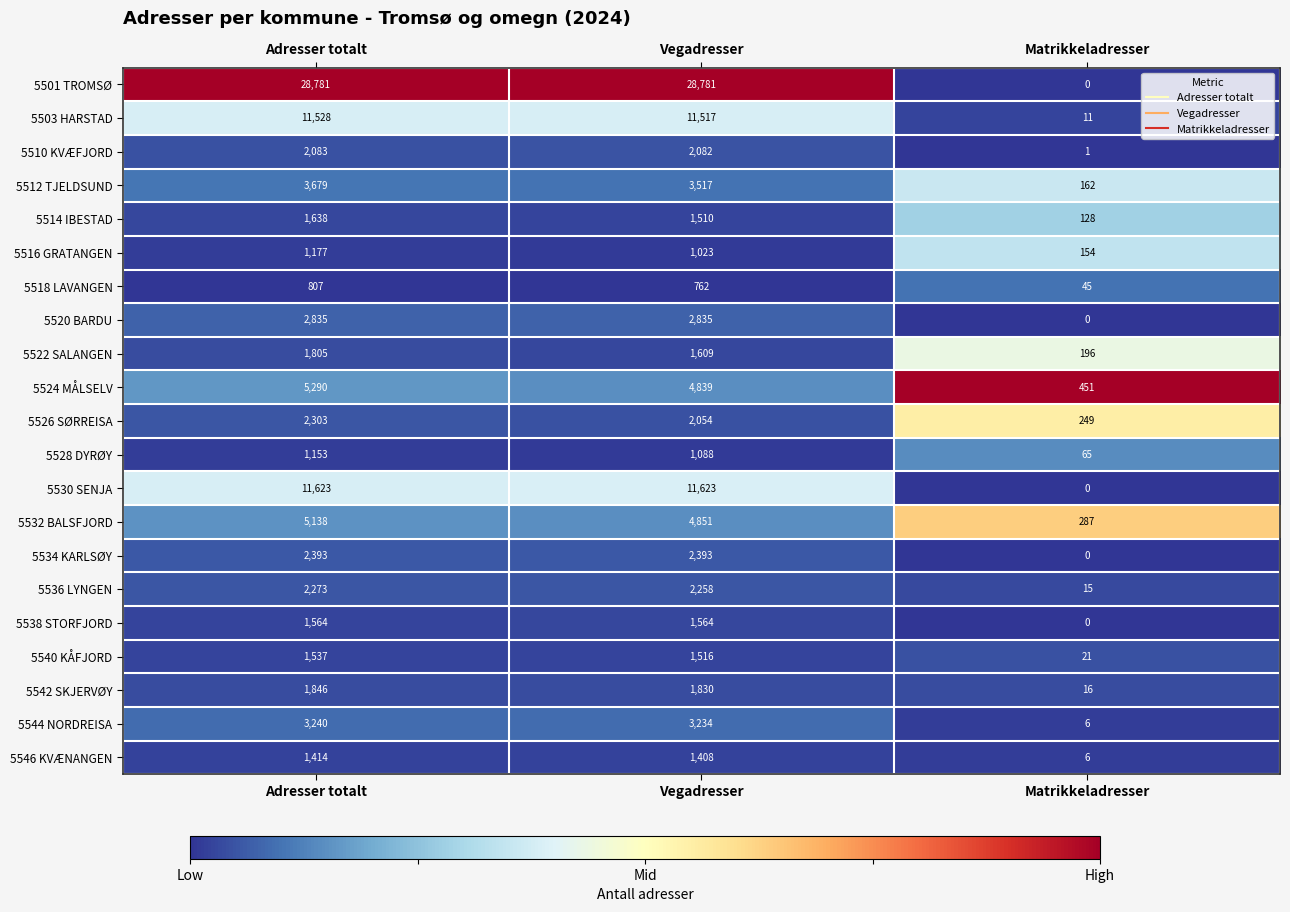

Between Vegadresser and Matrikkeladresser, which series saw the biggest shift?

5501 TROMSØ